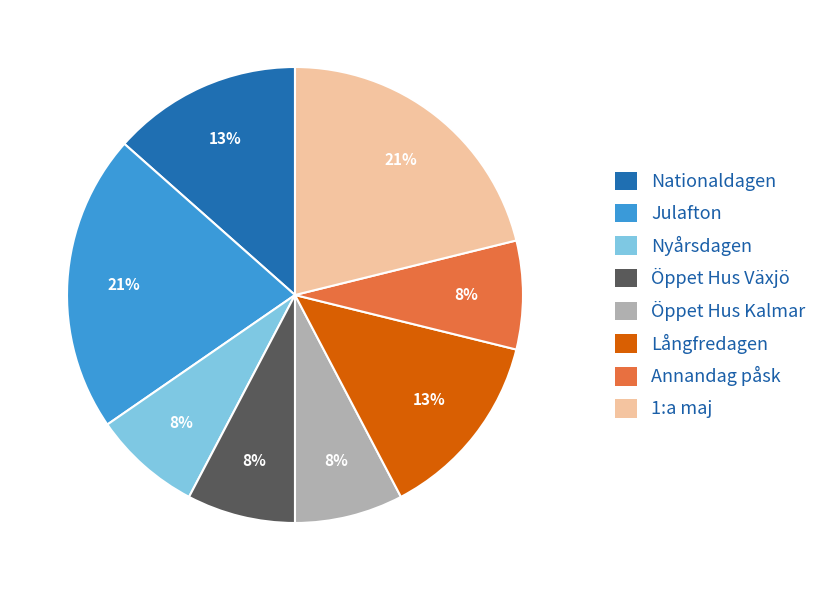

Is there any slice that represents more than half of the pie?

No